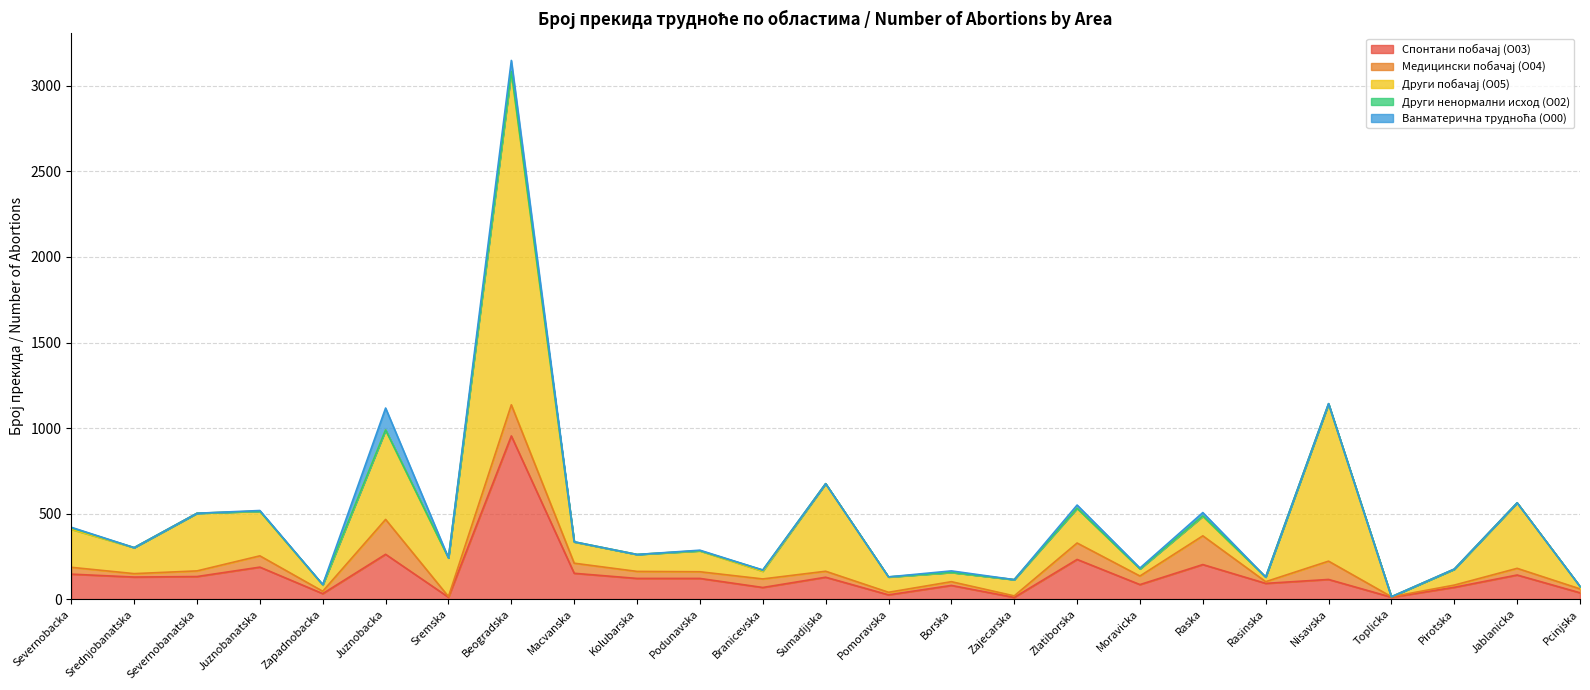

List the labels in order of Други побачај (O05) value, largest first.

Beogradska, Nisavska, Juznobacka, Sumadijska, Jablanicka, Severnobanatska, Juznobanatska, Sremska, Severnobacka, Zlatiborska, Srednjobanatska, Macvanska, Podunavska, Raska, Kolubarska, Zajecarska, Pirotska, Pomoravska, Borska, Branicevska, Moravicka, Zapadnobacka, Rasinska, Pcinjska, Toplicka